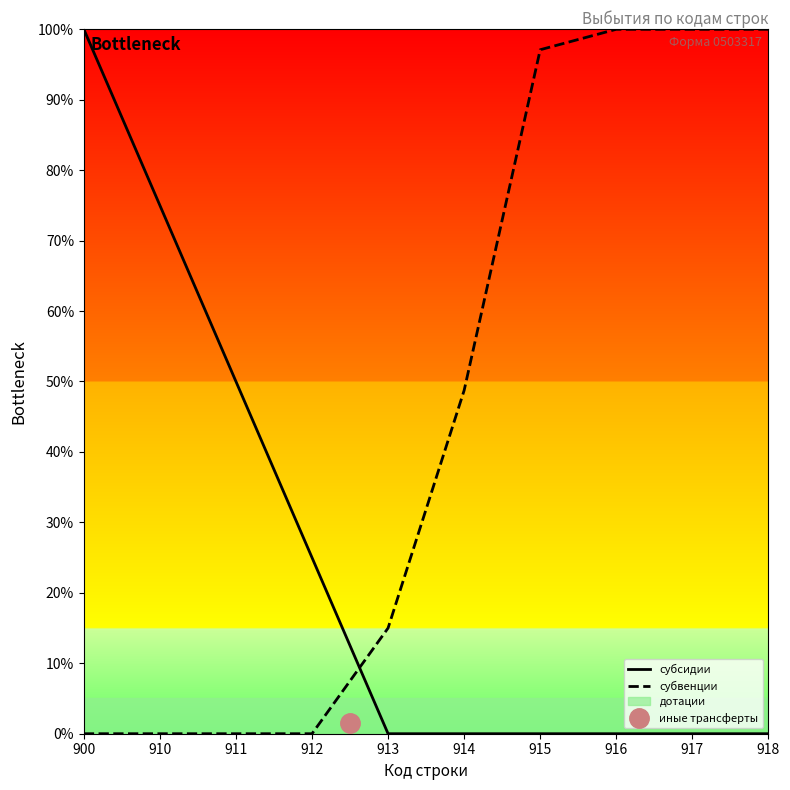

What is the difference between the maximum and minimum values in the субвенции series?

100.0